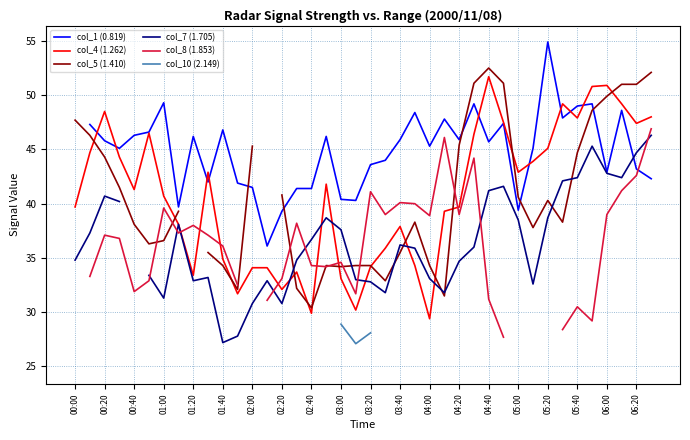

At which label does col_4 (1.262) reach its minimum?

04:00